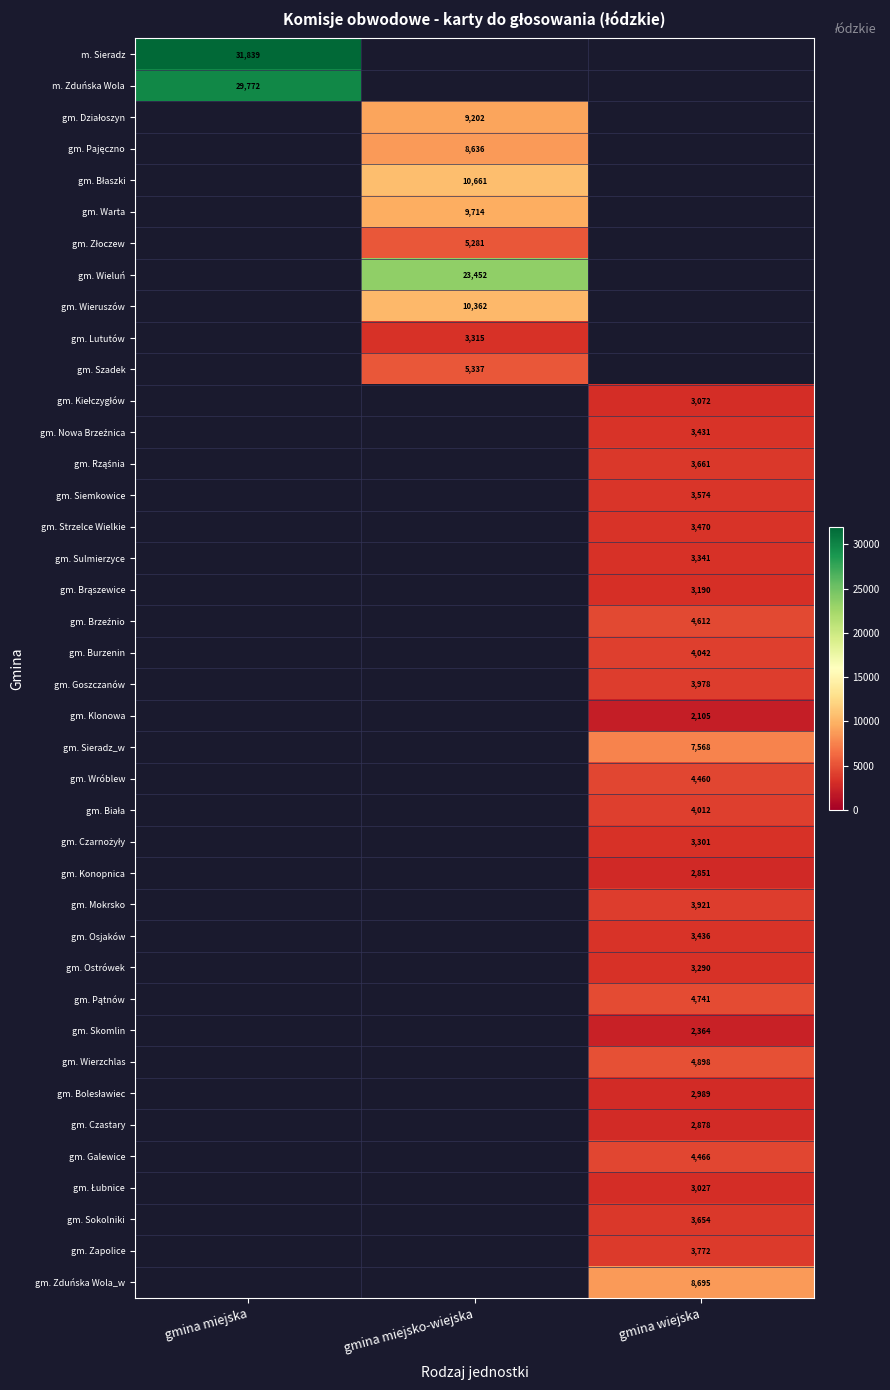

How many distinct data groups are displayed?

40